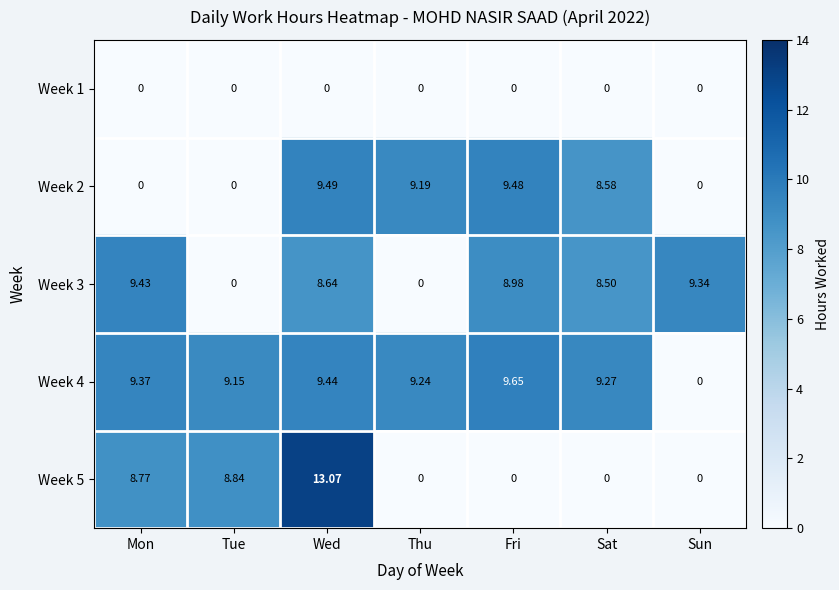

At which category does the chart reach its peak across all series?

Wed